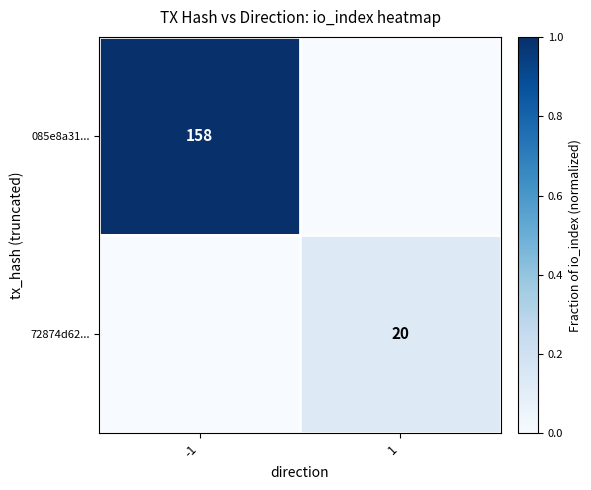

The 72874d62... series shows 14 at 1. True or false?

False